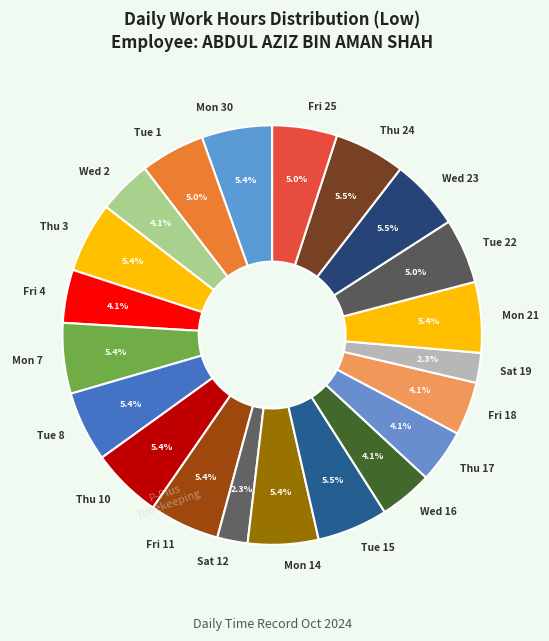

What percentage is the Tue 8 slice, to the nearest percent?

5%